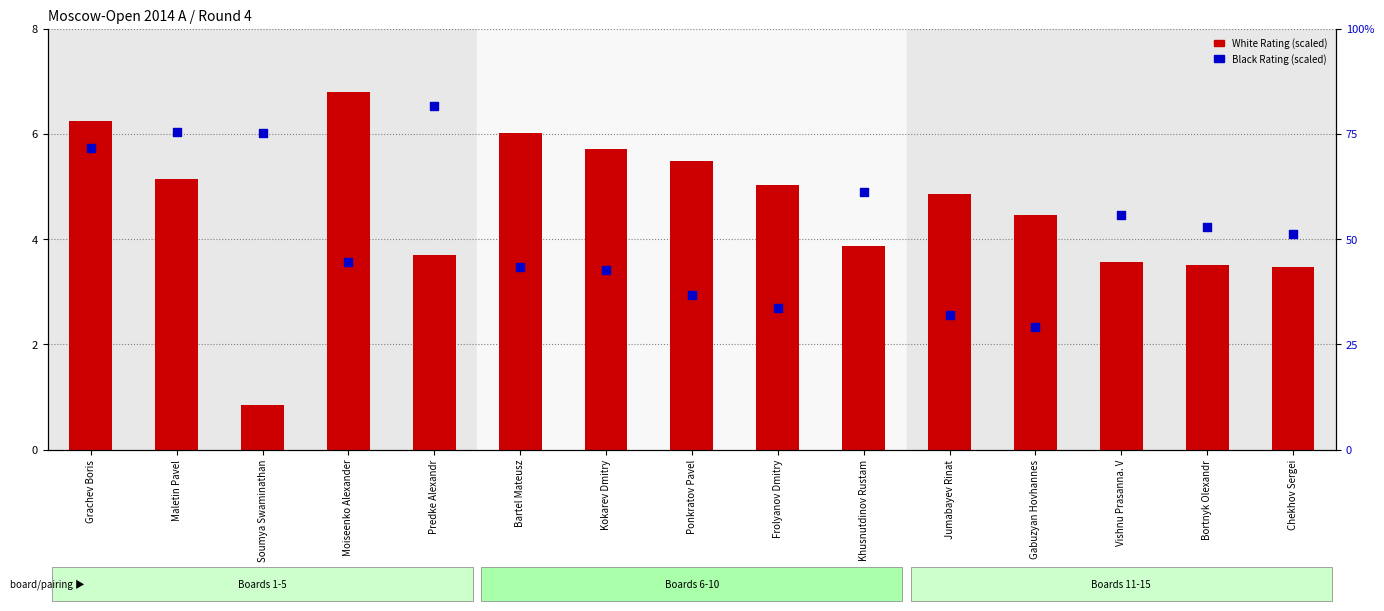

Which series has the largest total across all categories?

White Rating (scaled)